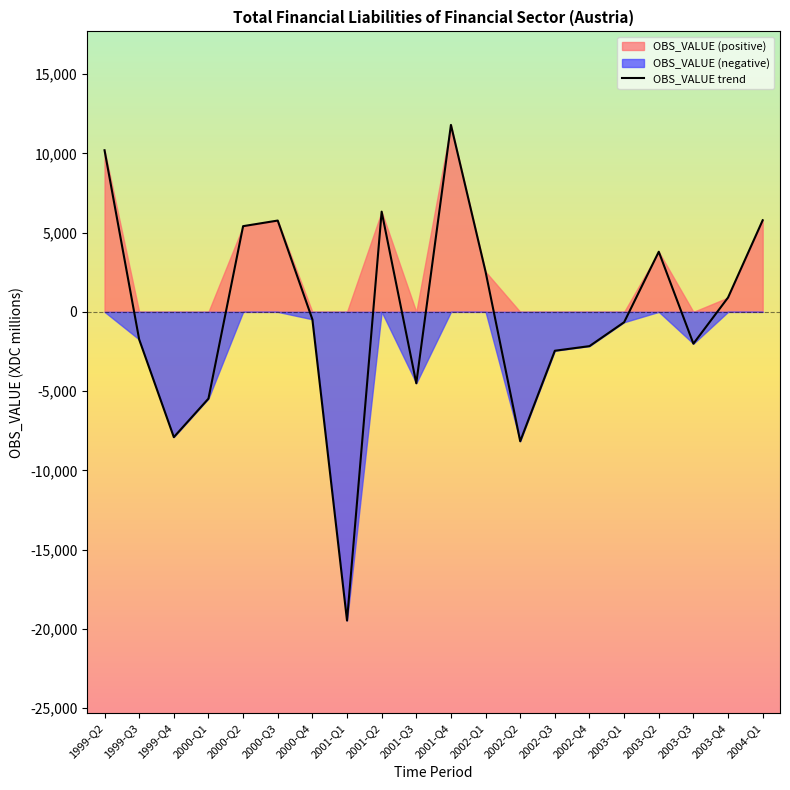

Does the chart have visible grid lines?

No